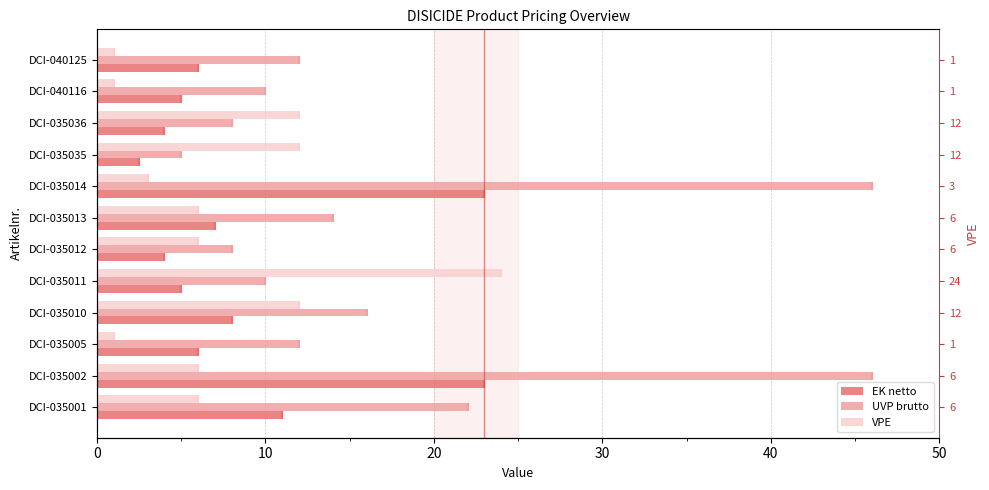

Reading left to right, list all the values displayed in this chart.

EK netto: 11.0	23.0	6.0	8.0	5.0	4.0	7.0	23.0	2.5	4.0	5.0	6.0
UVP brutto: 22.0	46.0	12.0	16.0	10.0	8.0	14.0	46.0	5.0	8.0	10.0	12.0
VPE: 6.0	6.0	1.0	12.0	24.0	6.0	6.0	3.0	12.0	12.0	1.0	1.0